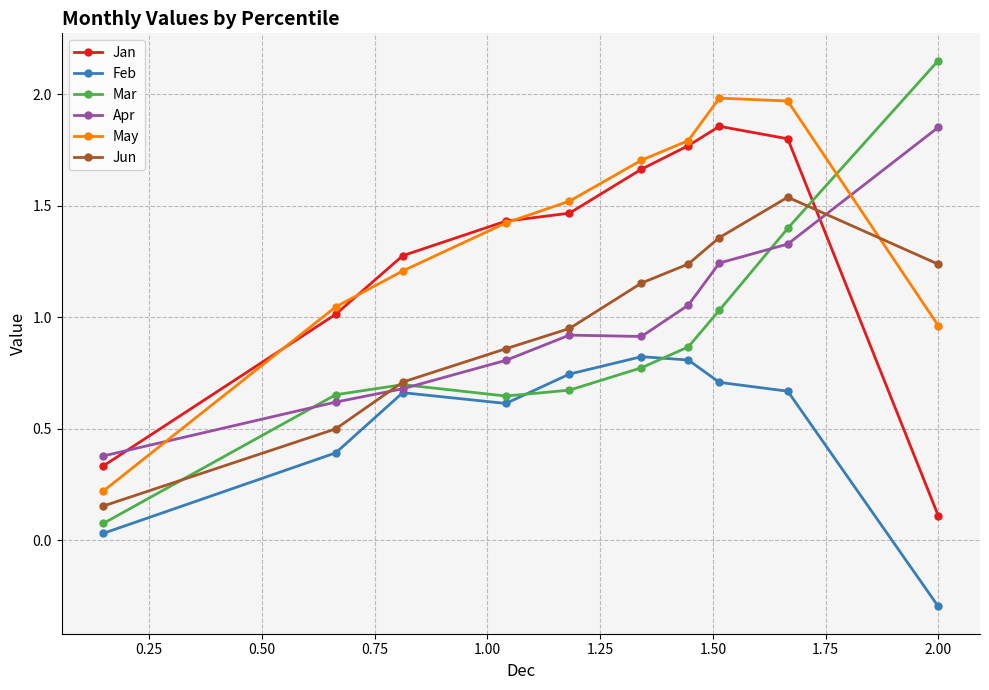

Which series has the largest total across all categories?

May